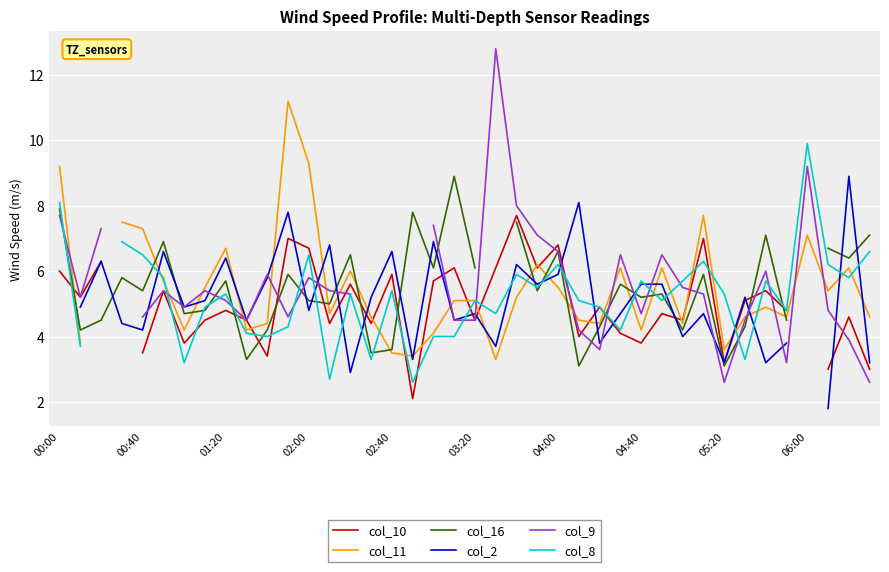

True or false: col_2 has more than 1 interior local peaks.

True